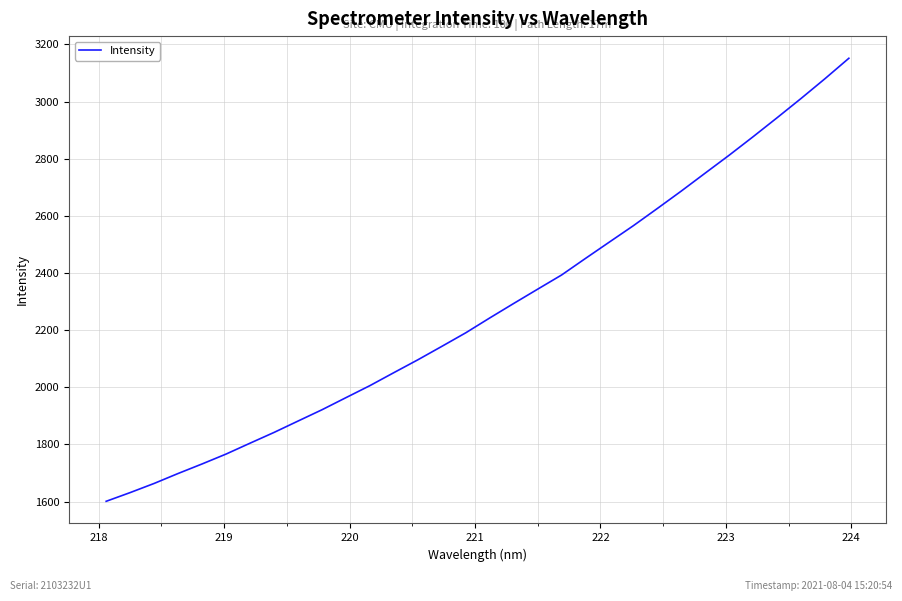

Does the chart have visible grid lines?

Yes